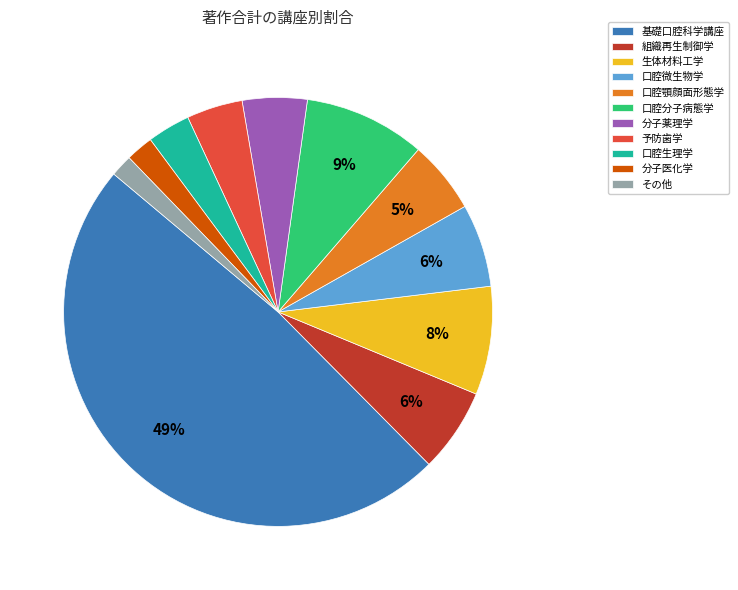

To the nearest percent, what portion does 分子医化学 represent?

2%